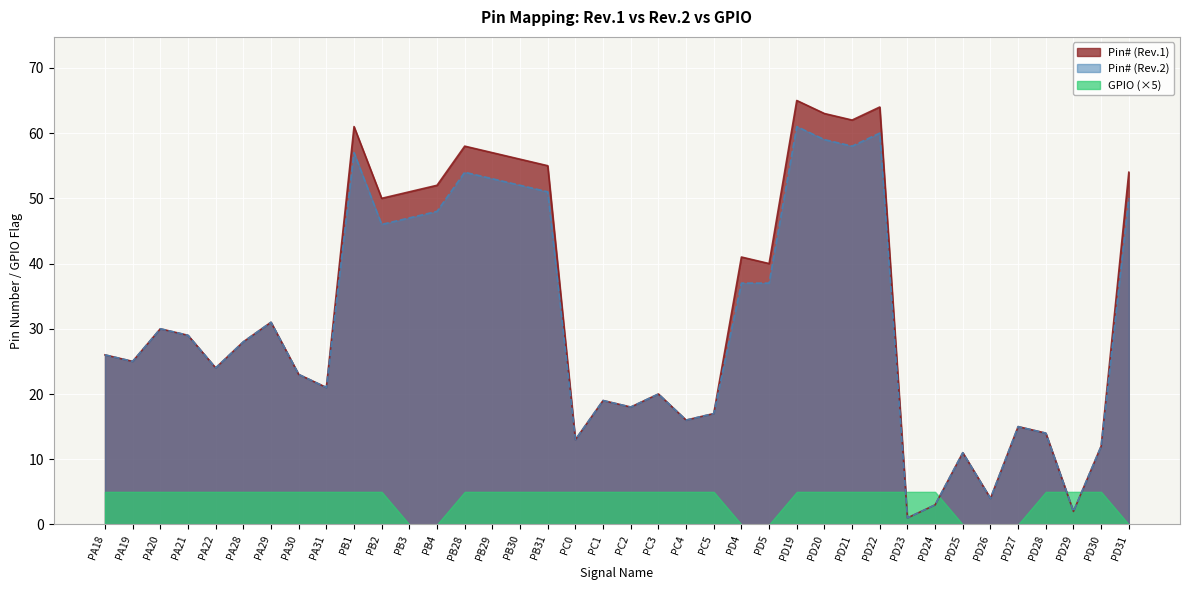

True or false: Pin# (Rev.1) and Pin# (Rev.2) cross at least once.

False